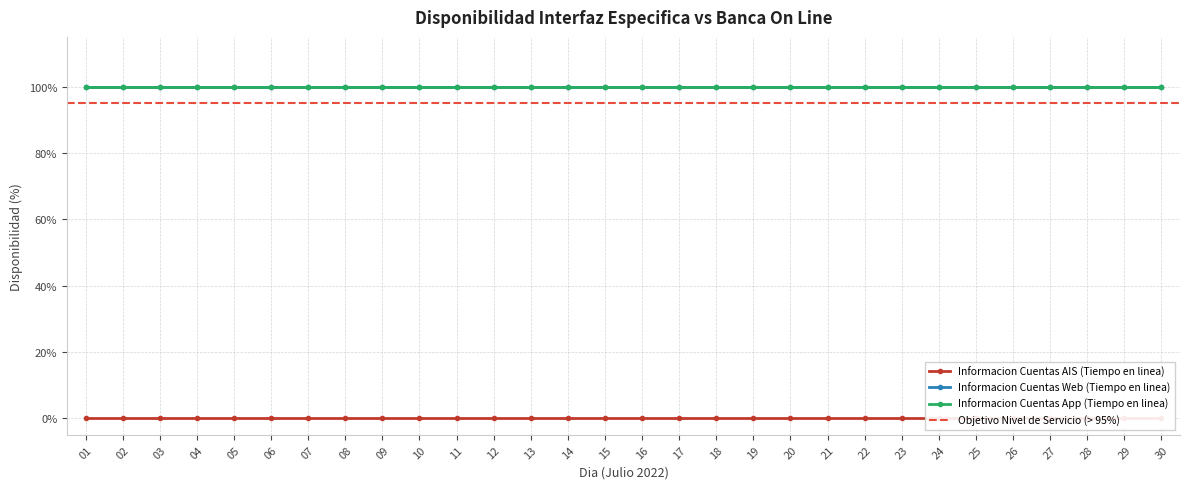

What is the sum of the Informacion Cuentas Web (Tiempo en linea) values at 10 and 12?

200